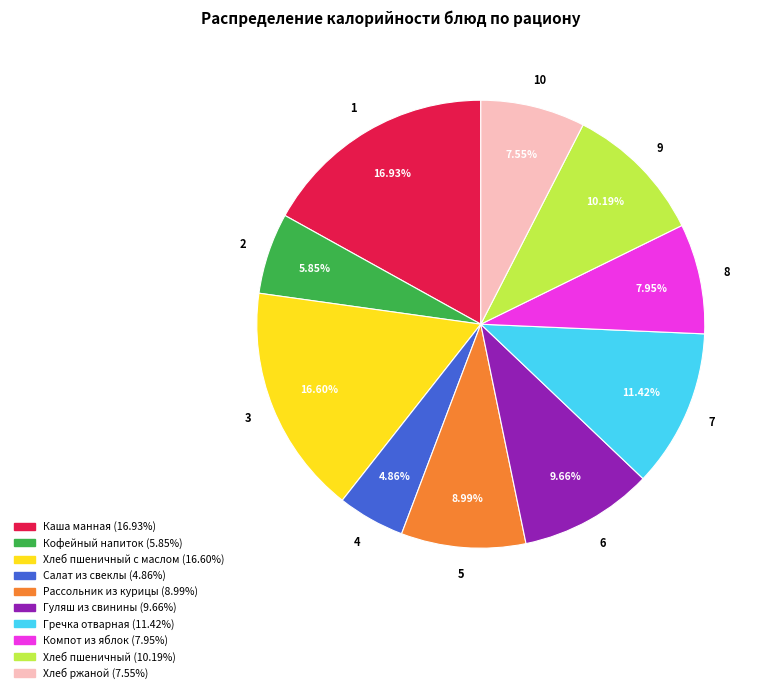

Is there any slice that represents more than half of the pie?

No